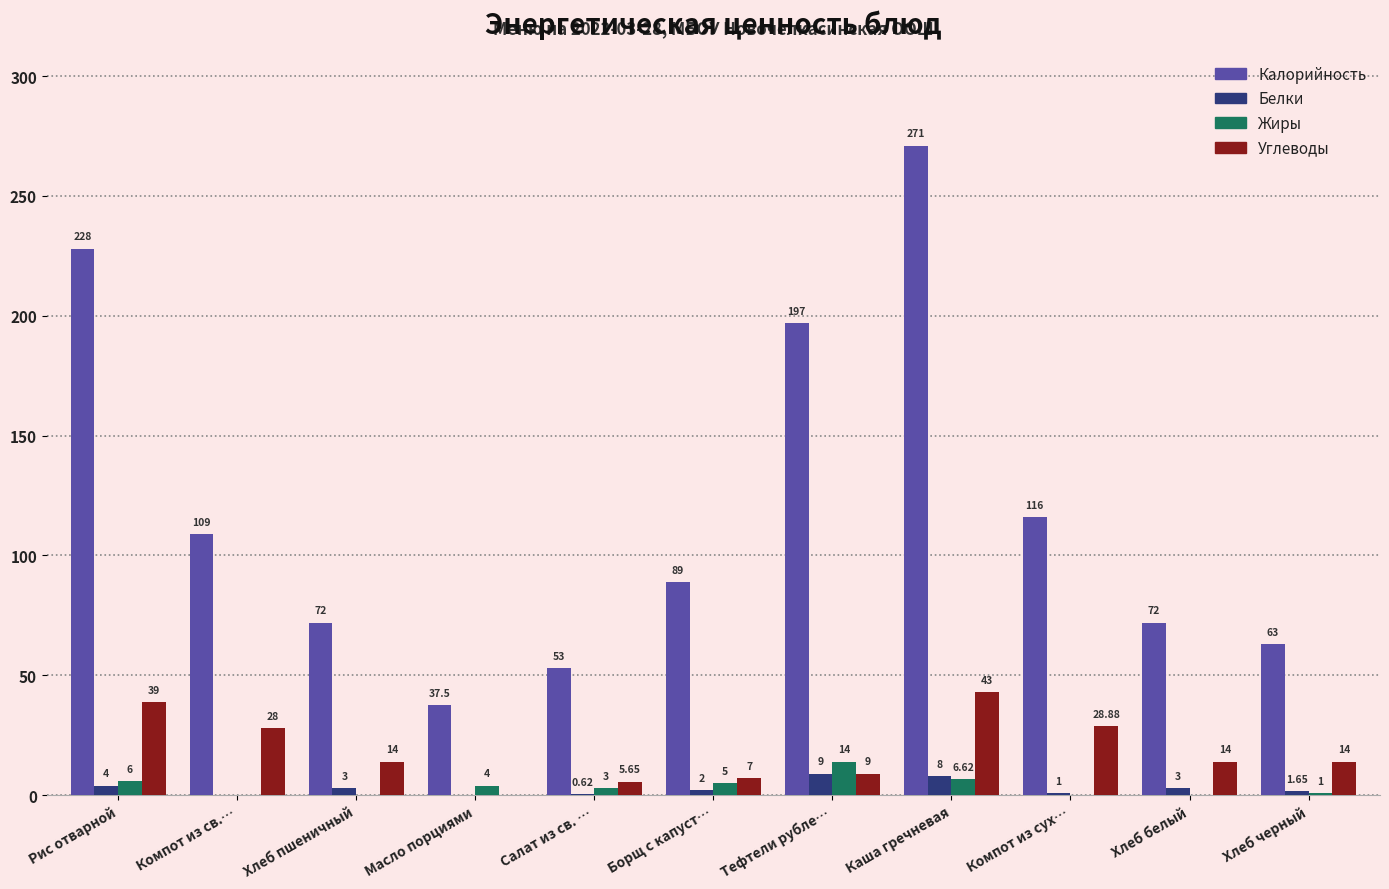

True or false: Калорийность has a value of 115.9 at Хлеб белый.

False